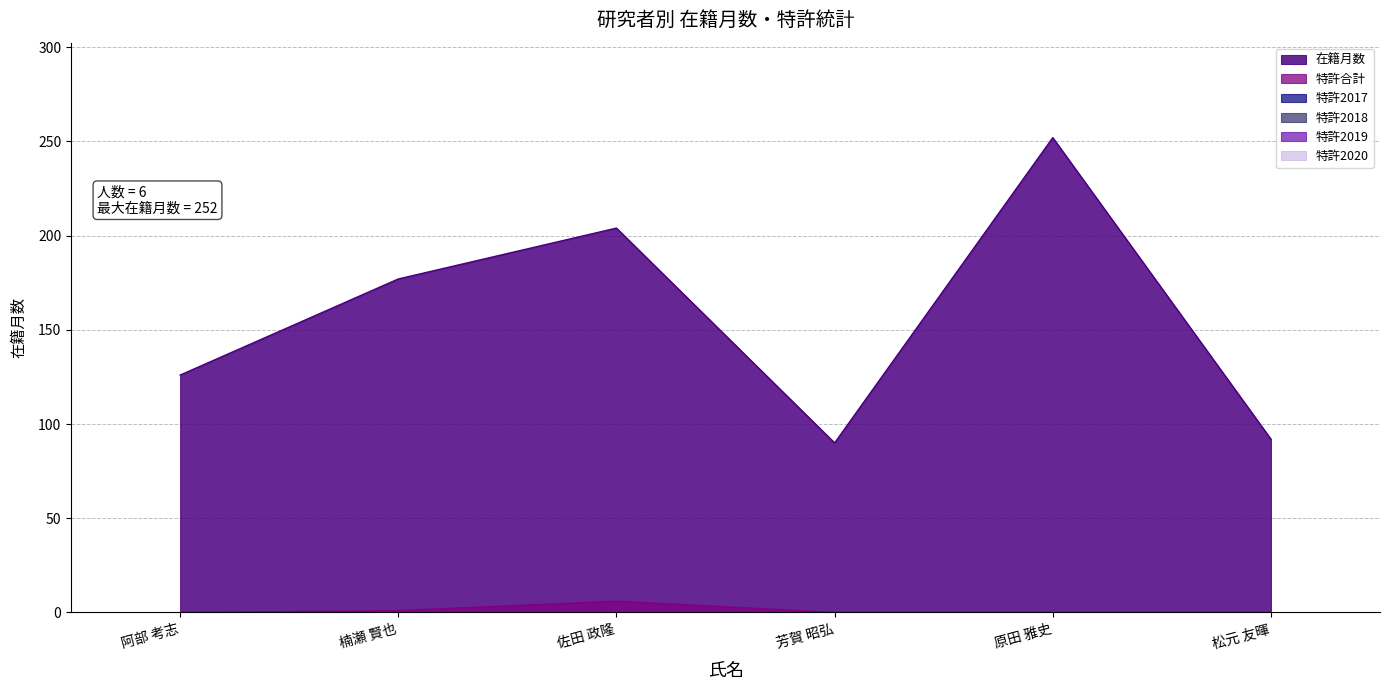

Between 阿部 考志 and 松元 友暉, which is larger?

阿部 考志